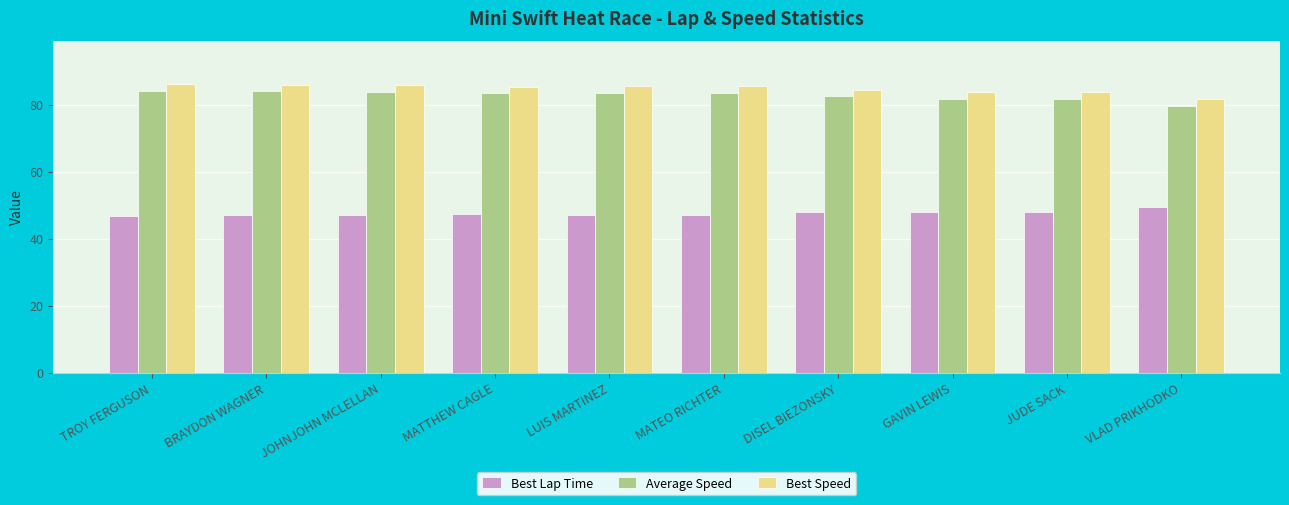

At MATTHEW CAGLE, list the series in order from smallest to largest.

Best Lap Time, Average Speed, Best Speed